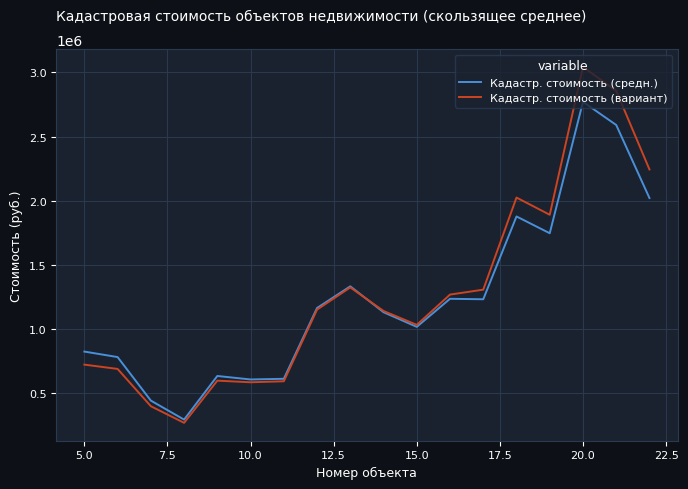

What is the minimum value shown in the chart?

265321.6